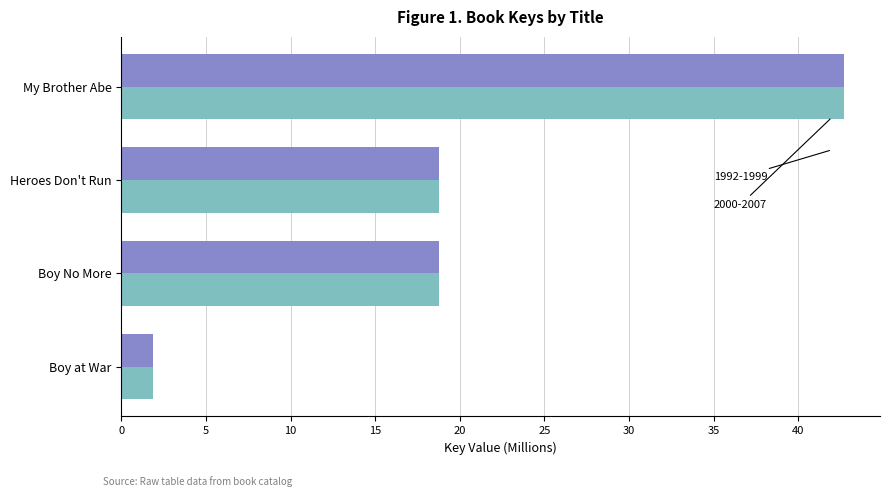

At which category is the sum across all series the highest?

My Brother Abe